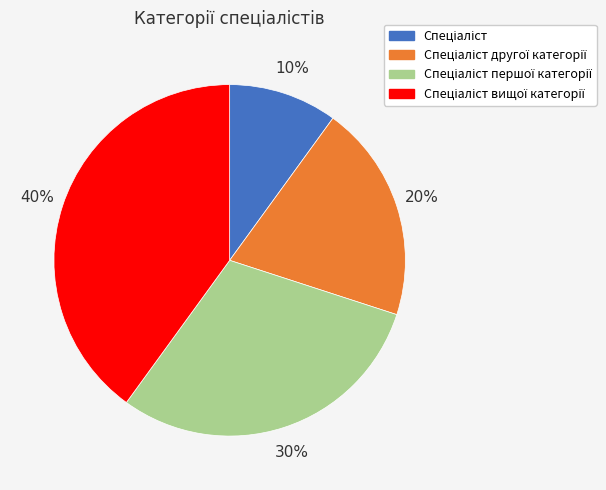

How many slices are in this pie chart?

4